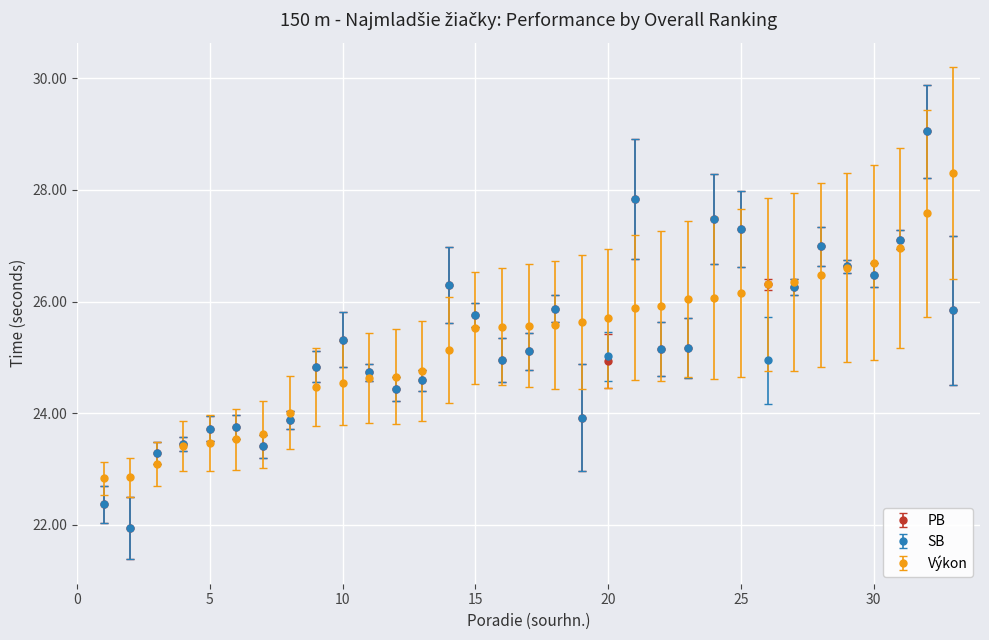

What is the maximum value shown in the chart?

29.1